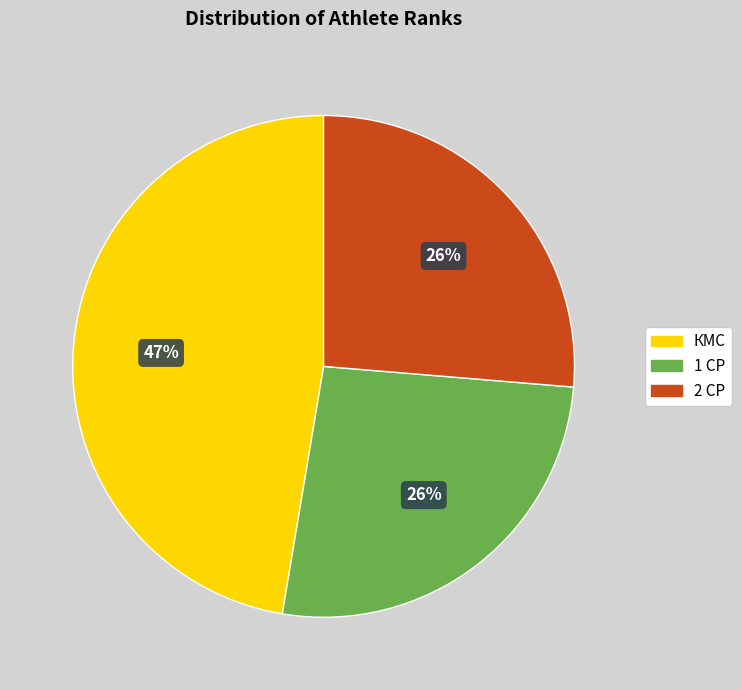

Approximately how many times larger is the value at 1 СР compared to КМС?

0.6